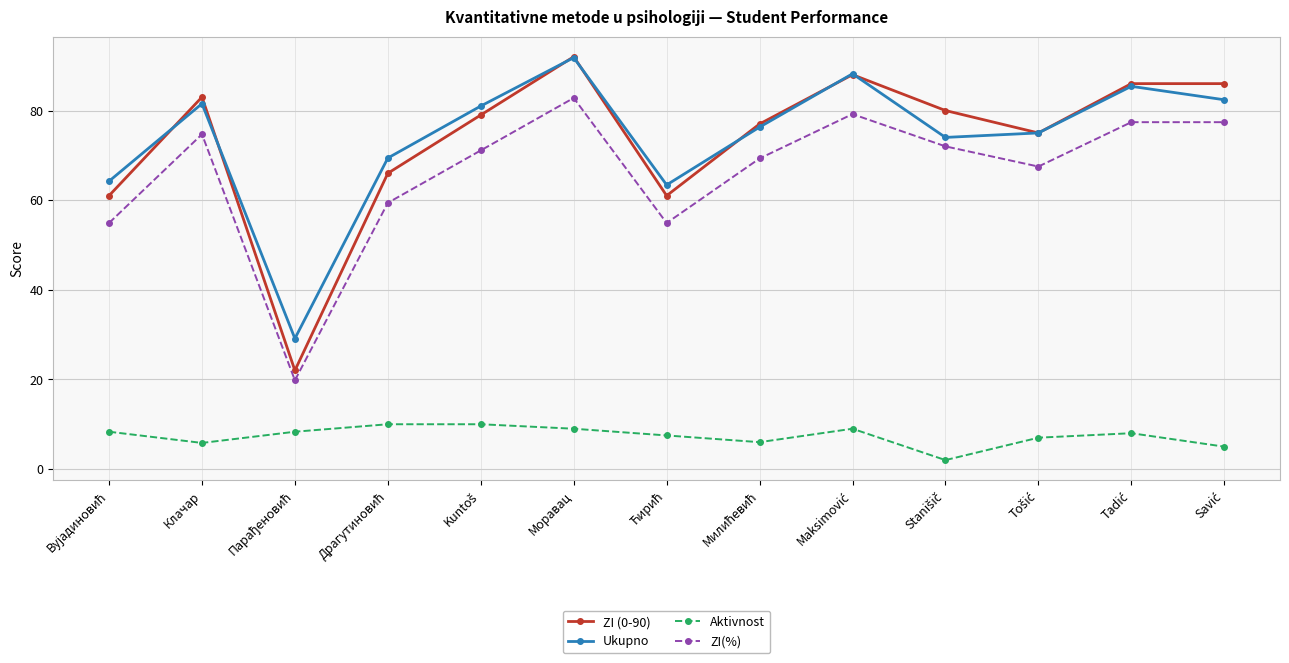

True or false: ZI(%) and Aktivnost intersect in this chart.

False